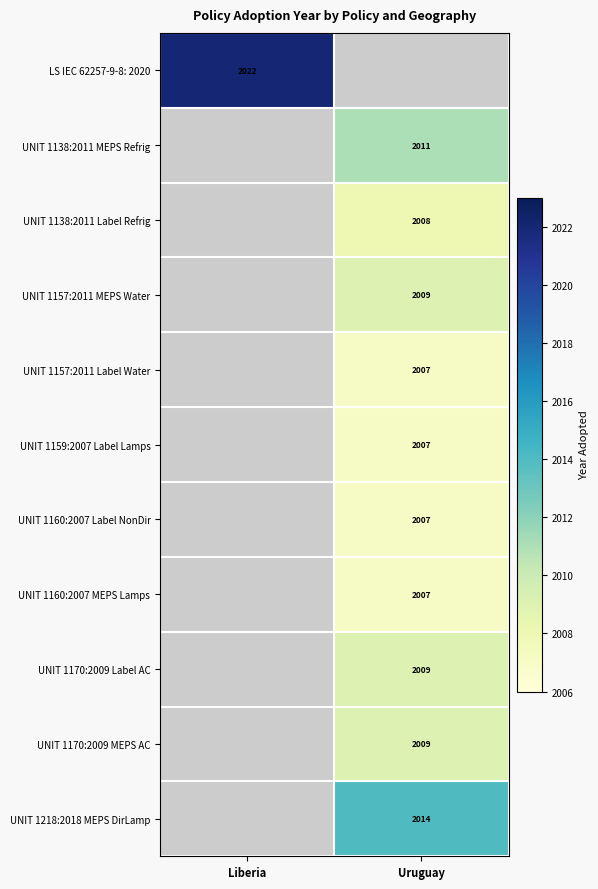

The UNIT 1160:2007 Label NonDir series shows 517 at Uruguay. True or false?

False